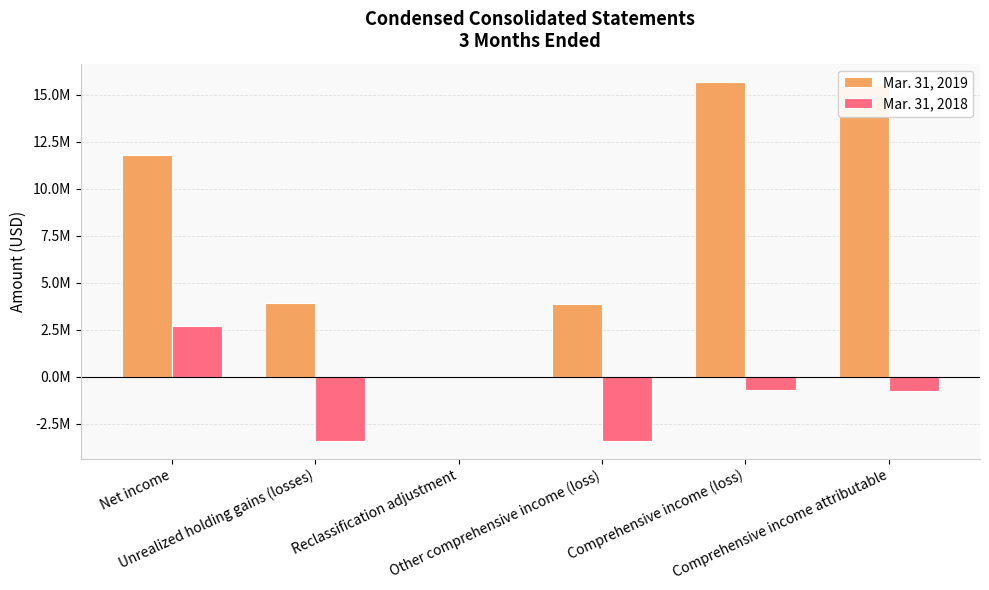

At Comprehensive income attributable, list the series in order from largest to smallest.

Mar. 31, 2019, Mar. 31, 2018